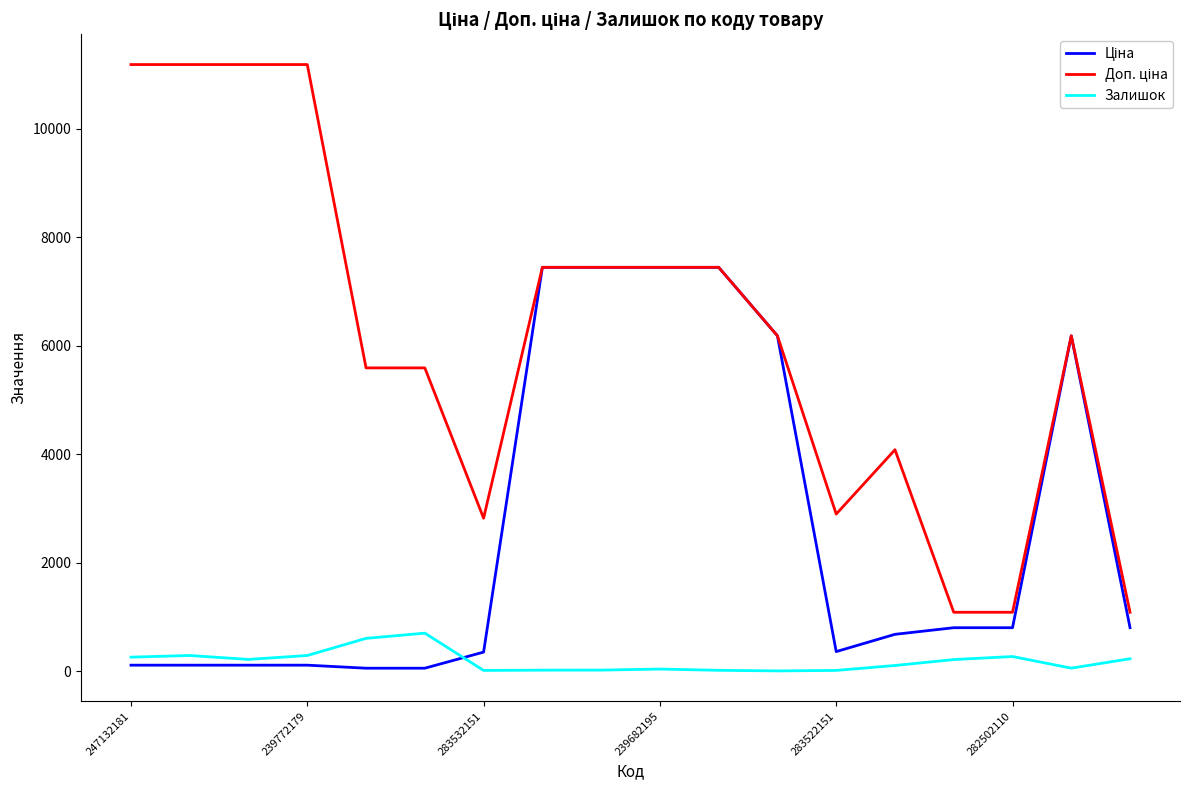

What is the greatest value displayed?

11182.0